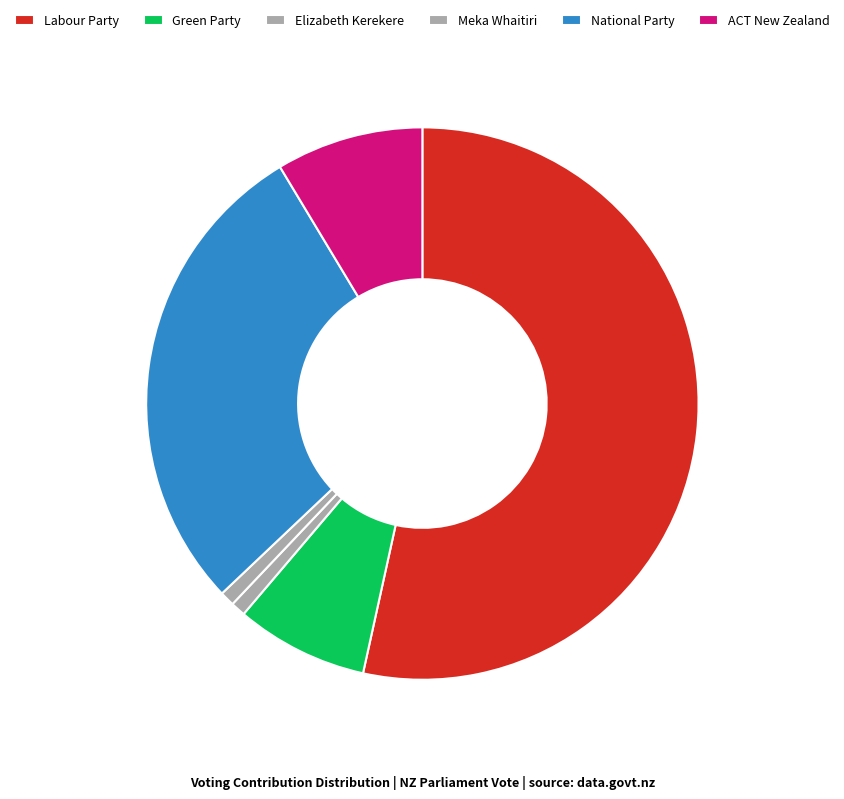

How many segments does this pie chart have?

6